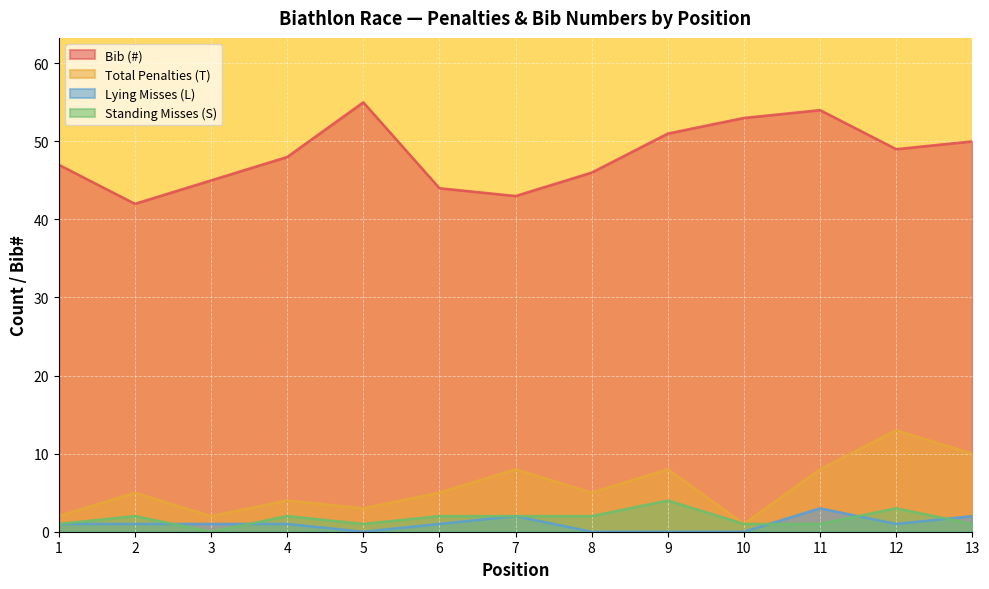

At which category does Lying Misses (L) reach its first local peak?

7